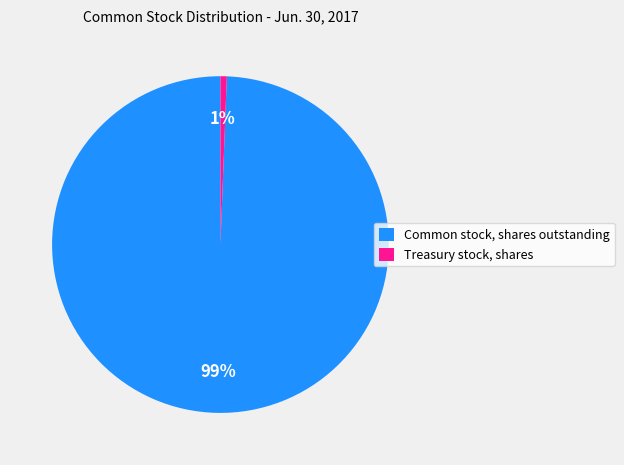

To the nearest percent, what percentage of the pie is Common stock, shares outstanding?

99%